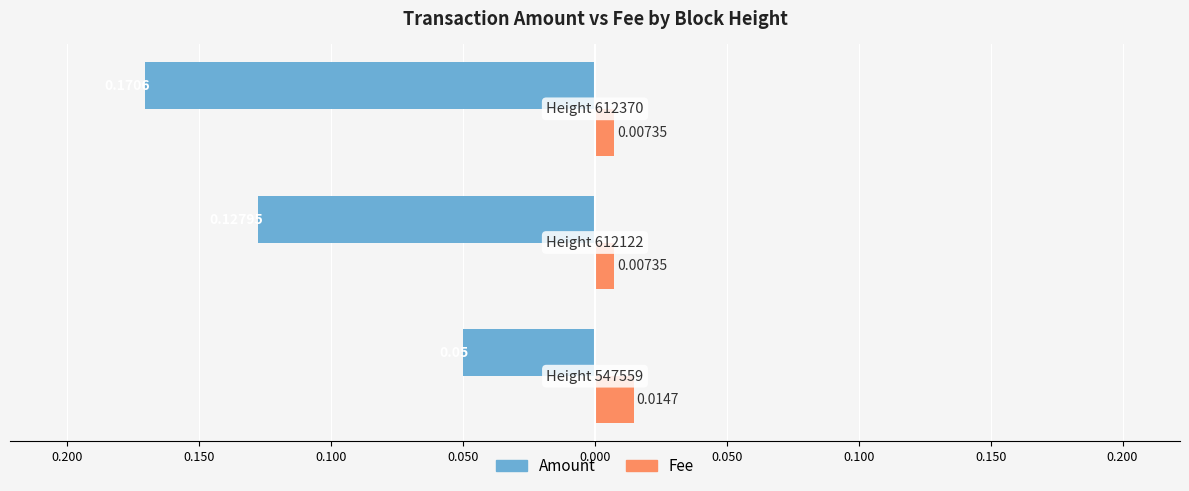

What are all the series names shown in the legend?

Amount, Fee